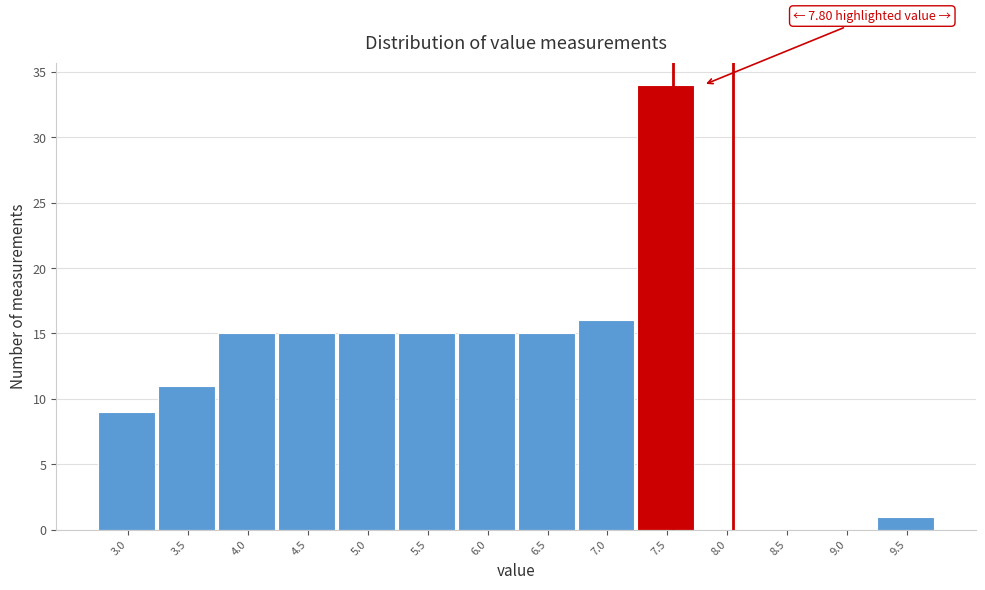

Reading left to right, transcribe all the data shown in this chart.

3.0=9	3.5=11	4.0=15	4.5=15	5.0=15	5.5=15	6.0=15	6.5=15	7.0=16	7.5=34	8.0=0	8.5=0	9.0=0	9.5=1